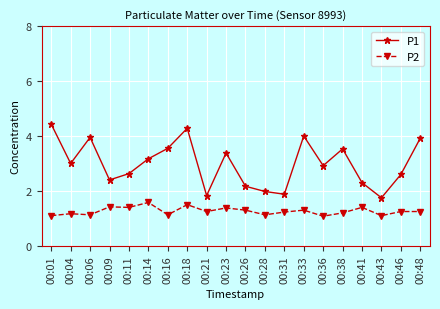

Does the chart have visible grid lines?

Yes